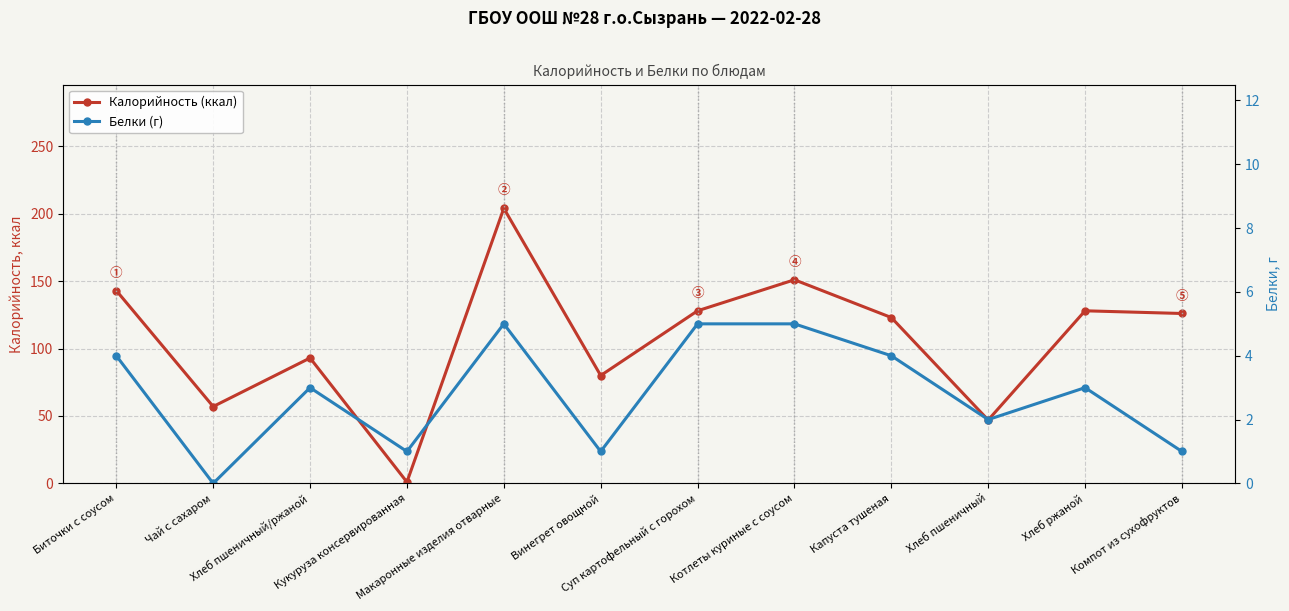

At how many categories does at least one series exceed 148?

2